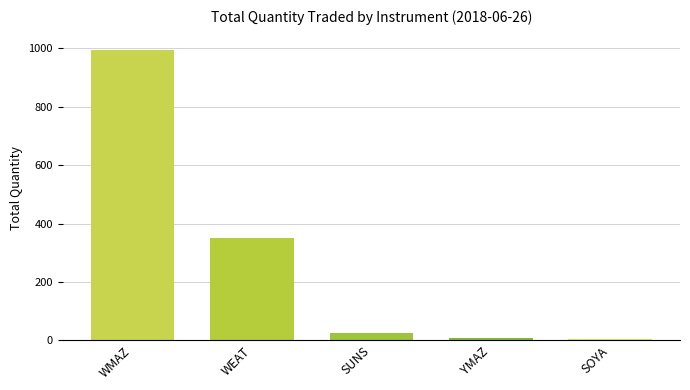

How many data points are less than 25?

2